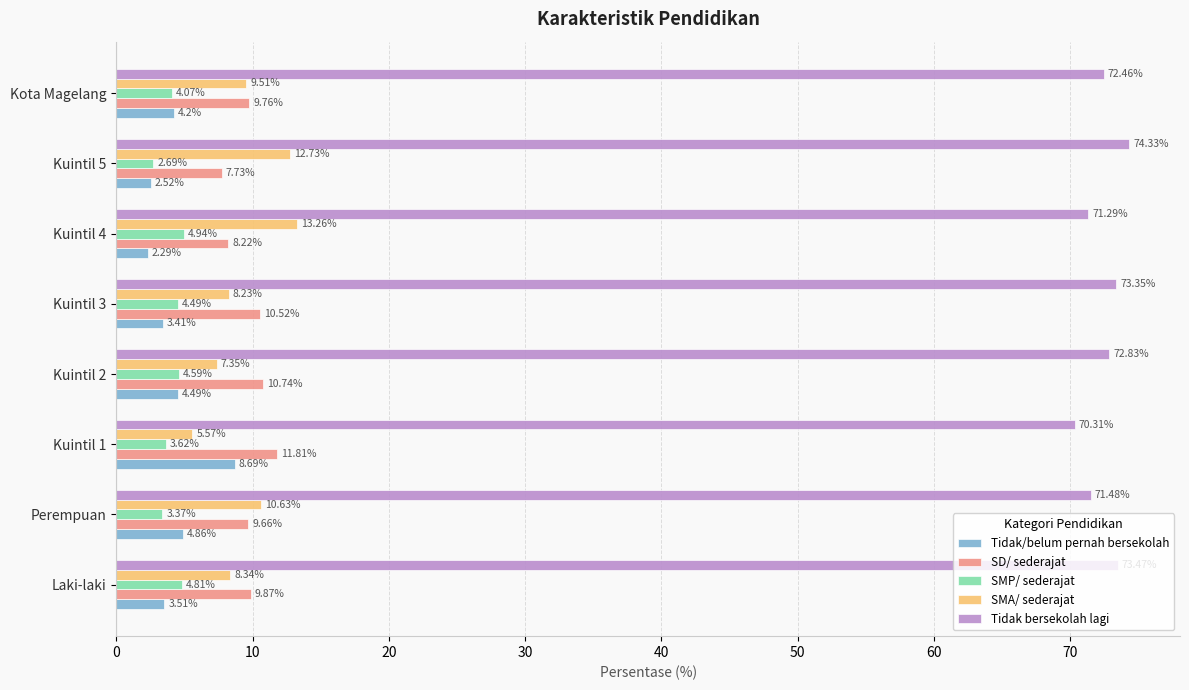

Which series has the largest total across all categories?

Tidak bersekolah lagi